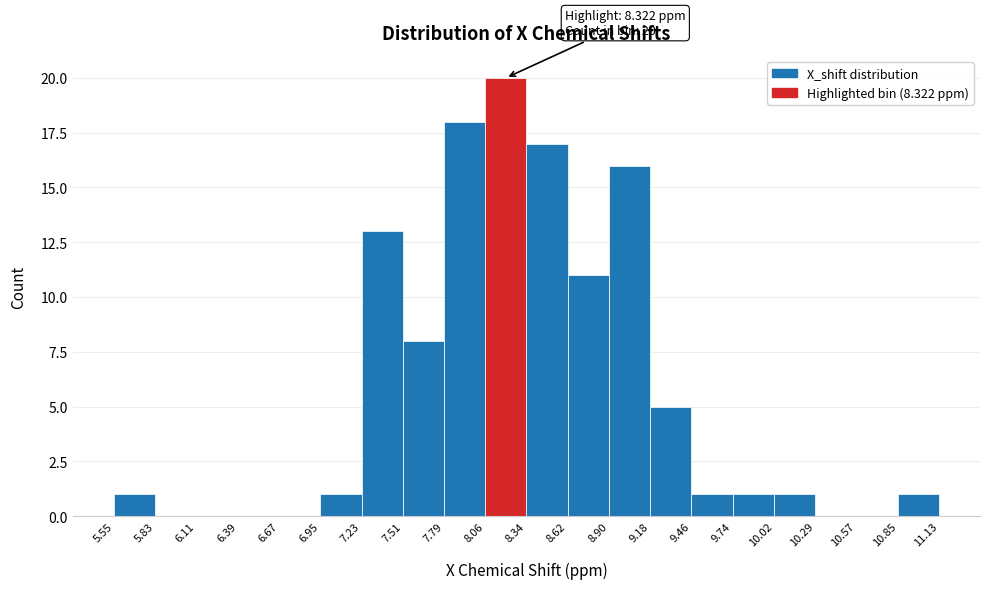

Which range on the x-axis has the tallest bar?

8.06 to 8.34